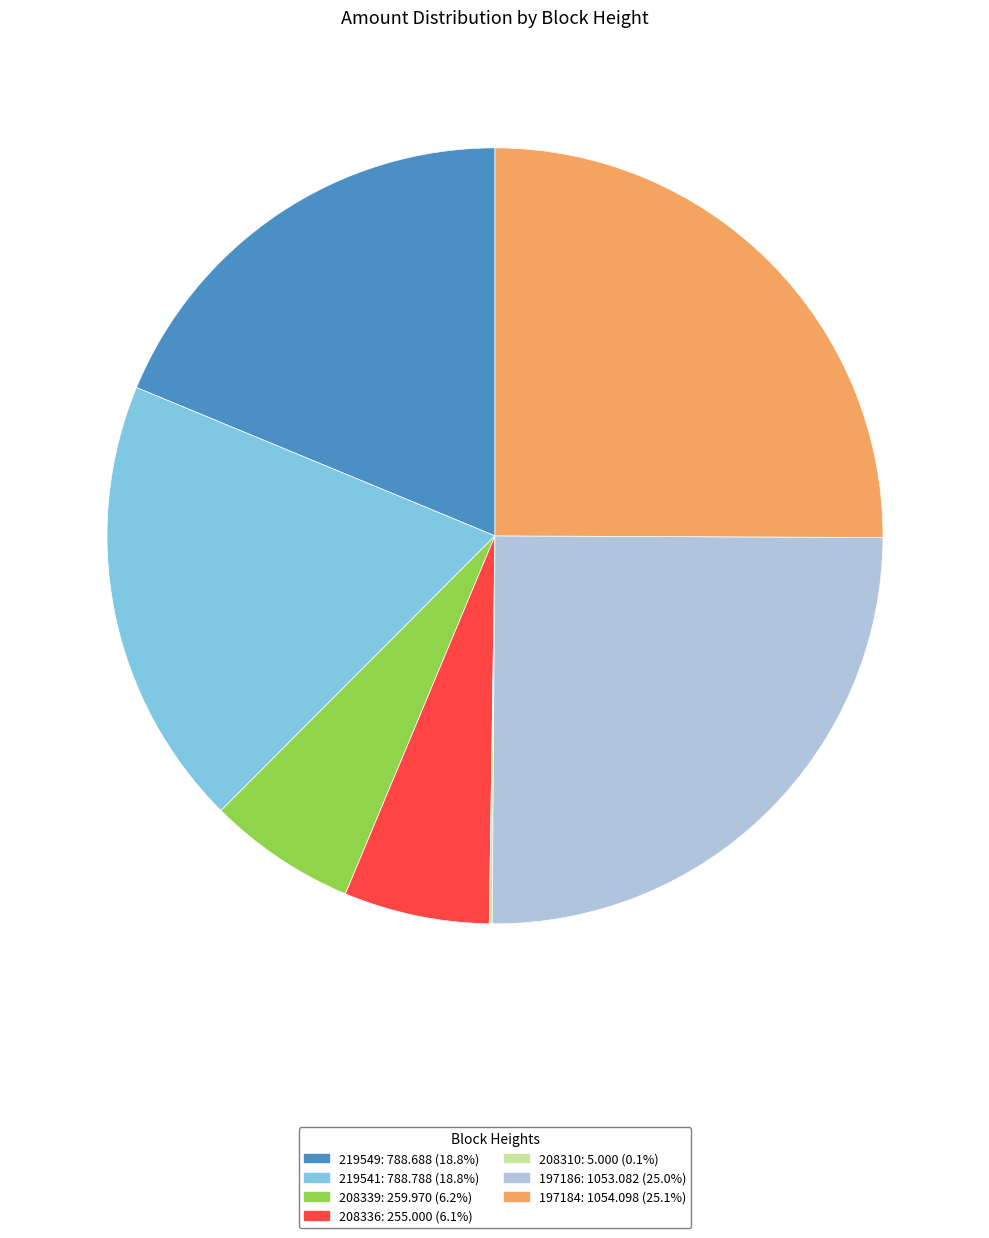

Is it true that 219549 is 19% of the pie?

True